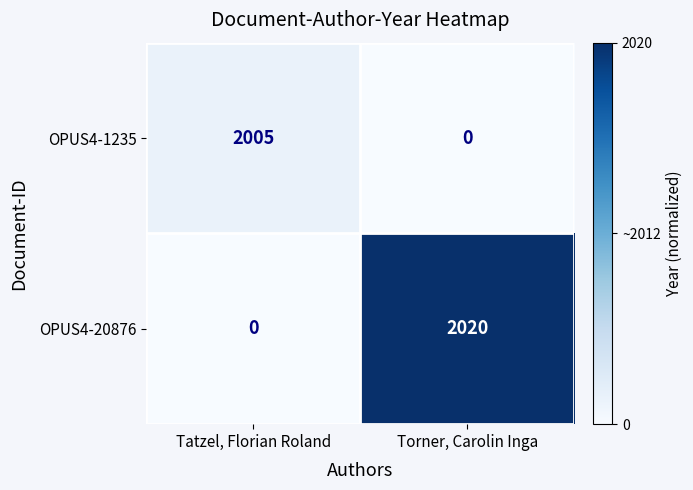

Is it true that OPUS4-1235 equals 1081 at Tatzel, Florian Roland?

False